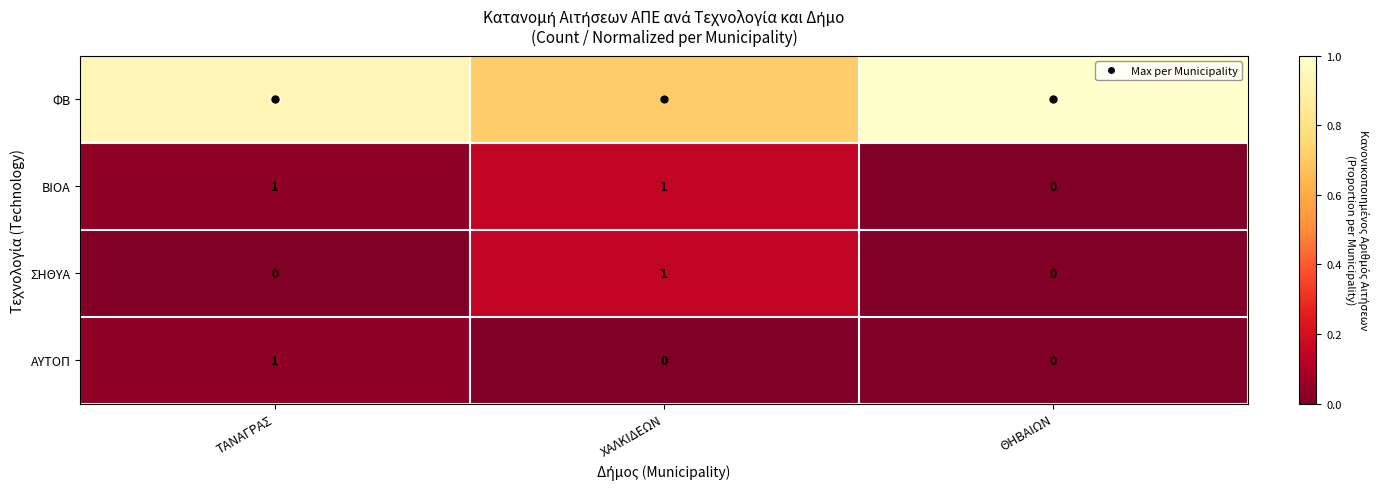

How many series are shown in this chart?

4